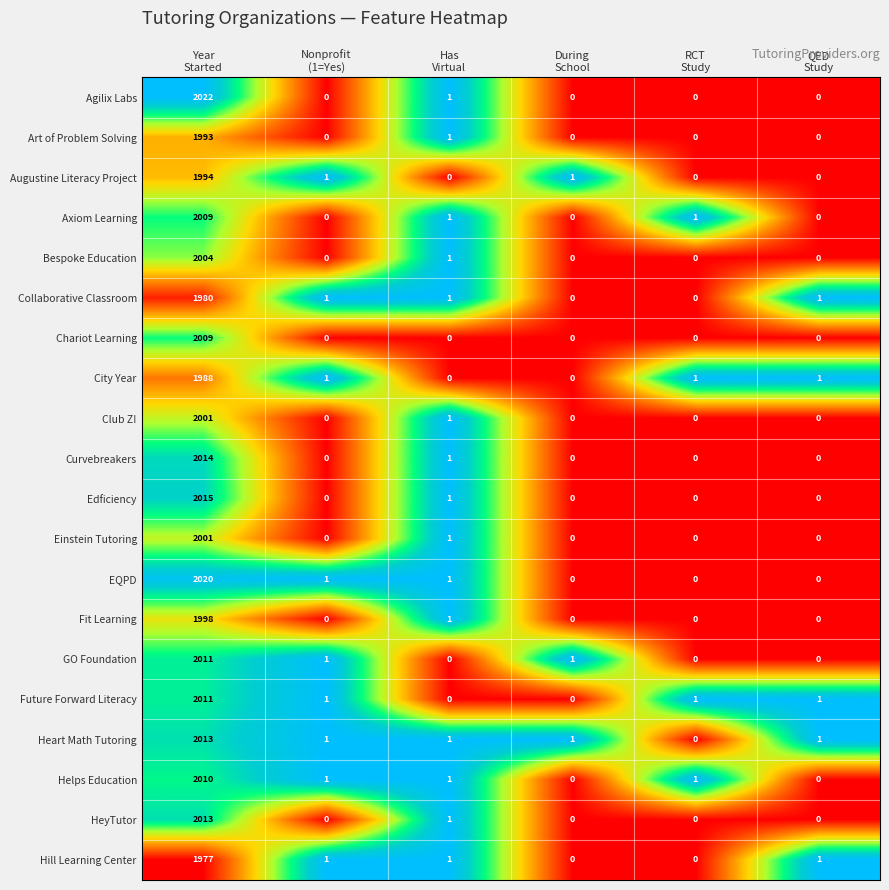

Which series changed the most between Year
Started and RCT
Study?

Agilix Labs